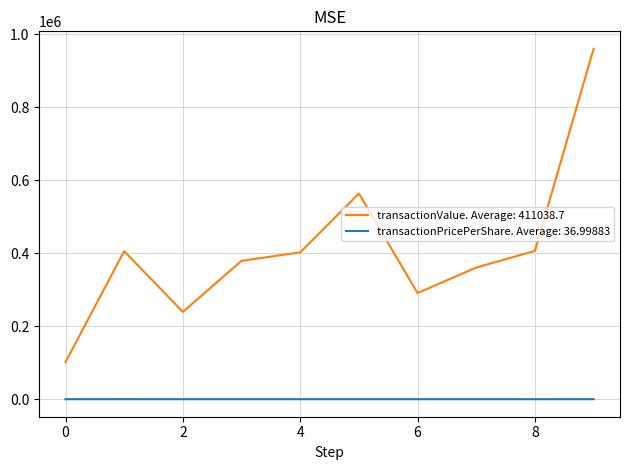

List the series in order of their peak value, lowest first.

transactionPricePerShare. Average: 36.99883, transactionValue. Average: 411038.7